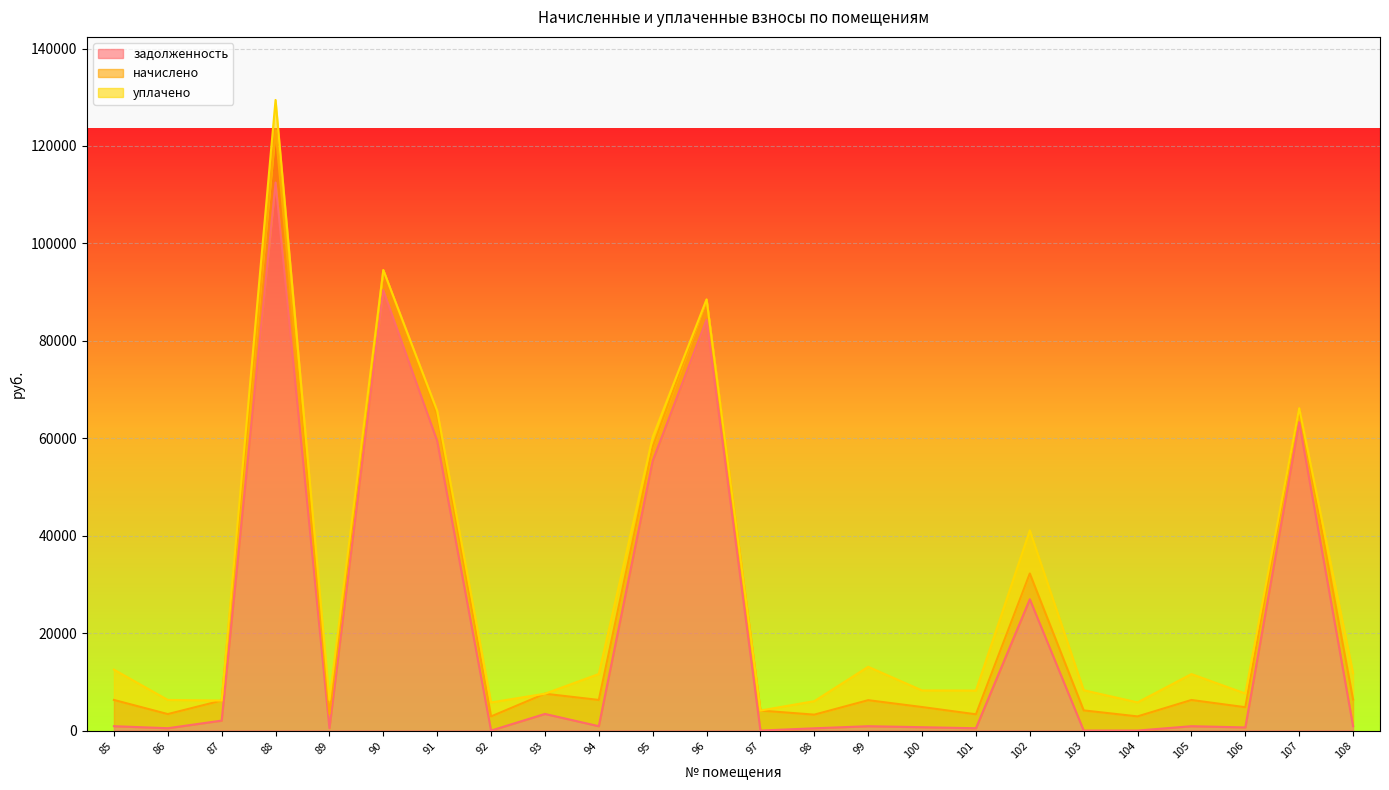

Reading right to left, transcribe all the data shown in this chart.

задолженность: 911.7	63294.9	644.6	896.8	0.0	0.0	26954.5	477.3	690.2	895.3	467.0	0.0	84340.0	55351.9	898.1	3414.6	0.0	59438.2	90396.9	485.0	112504.3	2047.1	483.7	898.1
начислено: 5465.6	2894.5	4149.2	5380.9	2909.8	4141.5	5288.5	2863.7	4141.5	5342.4	2802.1	4110.7	4156.9	2886.8	5388.6	4149.2	2902.1	5319.3	4133.8	2909.8	10700.3	4118.5	2902.1	5388.6
уплачено: 5403.8	0.0	2813.1	5320.1	2876.9	4141.5	8853.9	4863.6	3404.4	6854.6	2770.4	0.0	0.0	2000.0	5327.7	0.0	2869.3	886.8	0.0	2876.9	6241.8	0.0	2902.1	6225.8